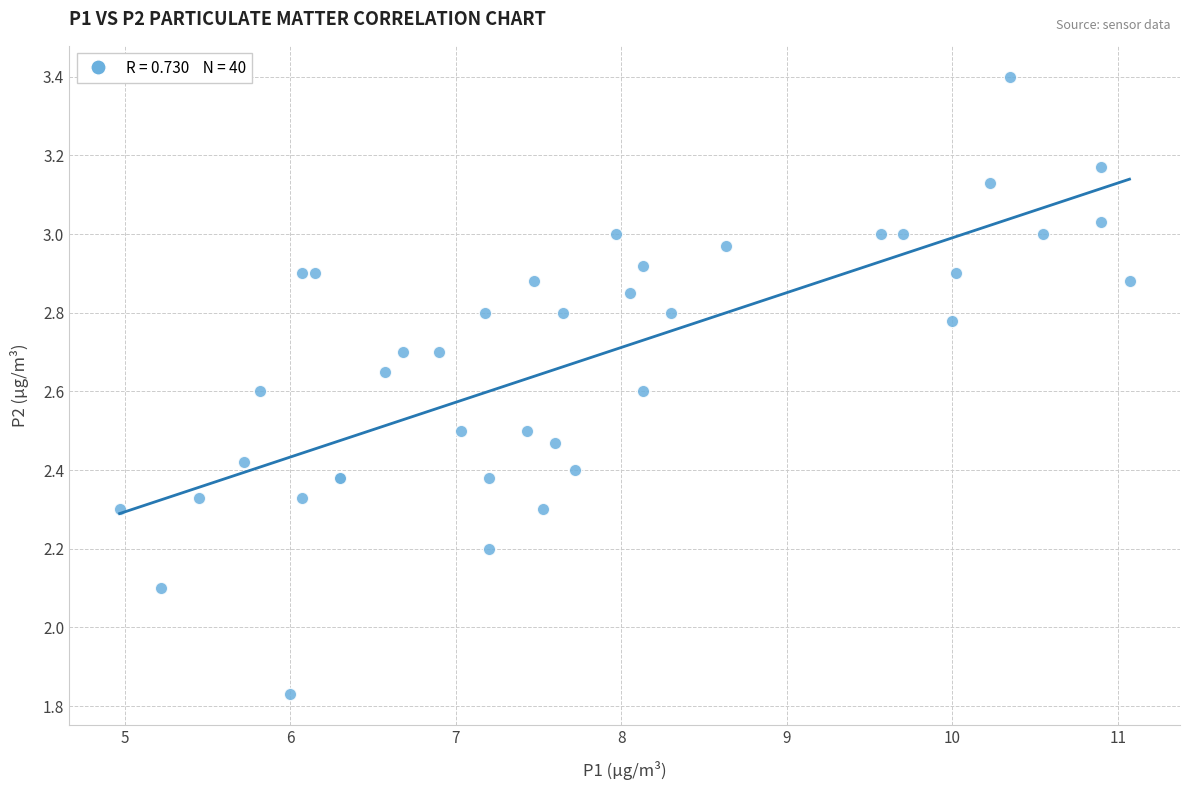

What Y value in the scatter plot is closest to 2?

2.1